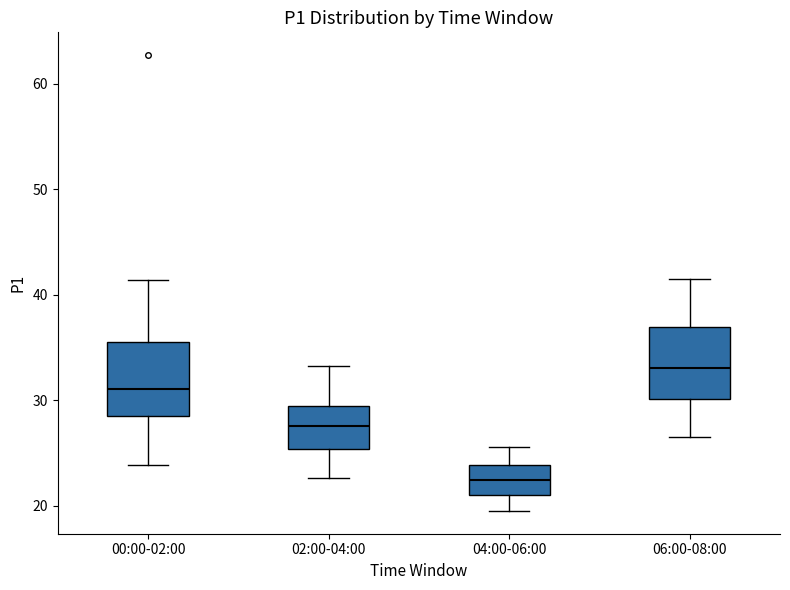

Reading left to right, read every box against the y-axis: the position of its median line, the range the box covers, and the ends of its whiskers. The values are not printed on the chart, so give them approximately, as read against the axis.

00:00-02:00: median 31, box 29 to 36, whiskers 24 to 41
02:00-04:00: median 28, box 25 to 29, whiskers 23 to 33
04:00-06:00: median 22, box 21 to 24, whiskers 20 to 26
06:00-08:00: median 33, box 30 to 37, whiskers 27 to 42